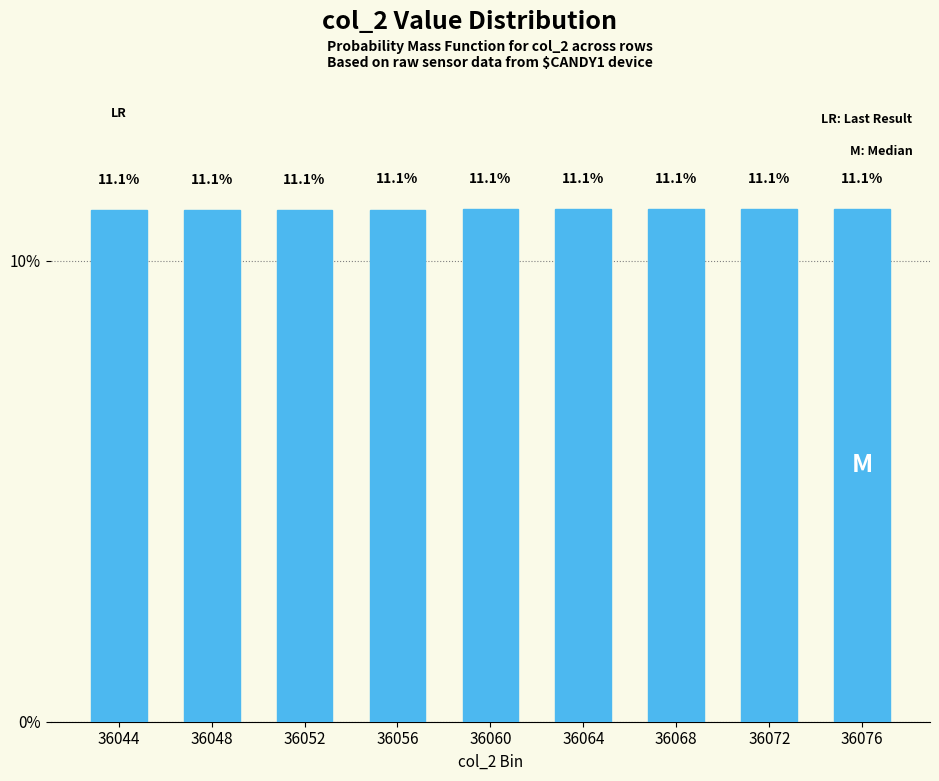

Reading right to left, extract all data points from this chart.

36076=11.1	36072=11.1	36068=11.1	36064=11.1	36060=11.1	36056=11.1	36052=11.1	36048=11.1	36044=11.1